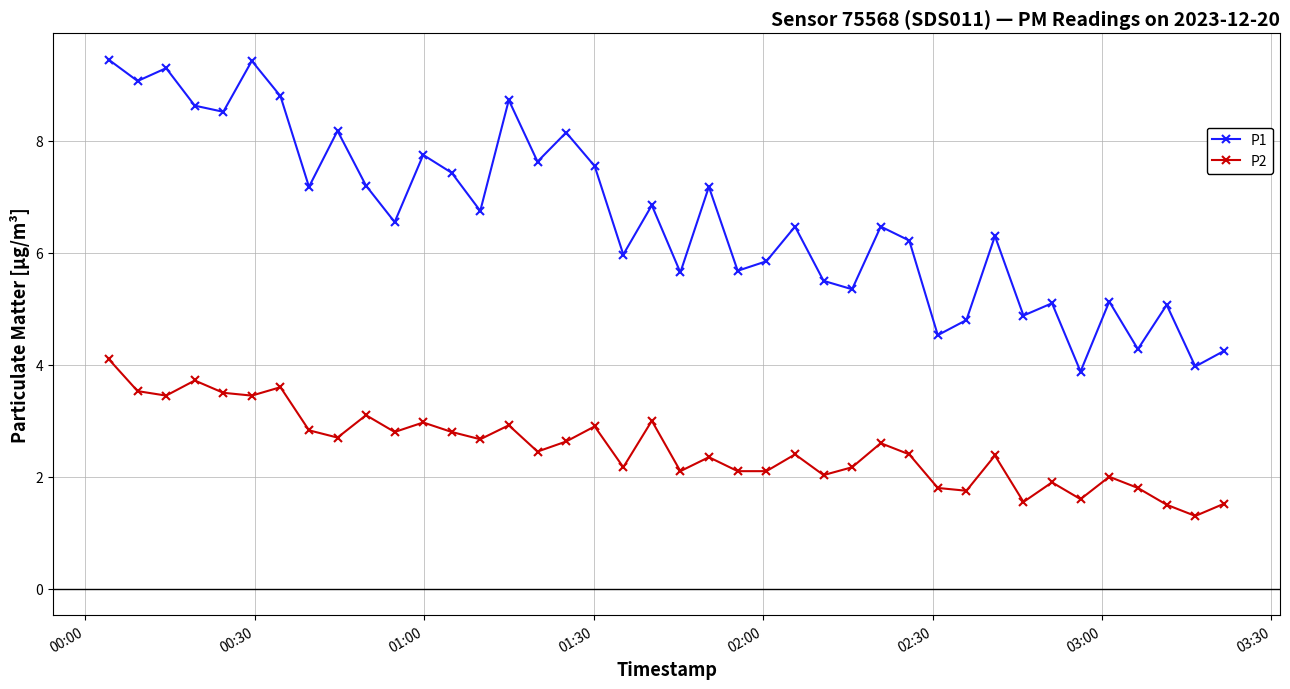

Which series has the widest spread of values?

P1